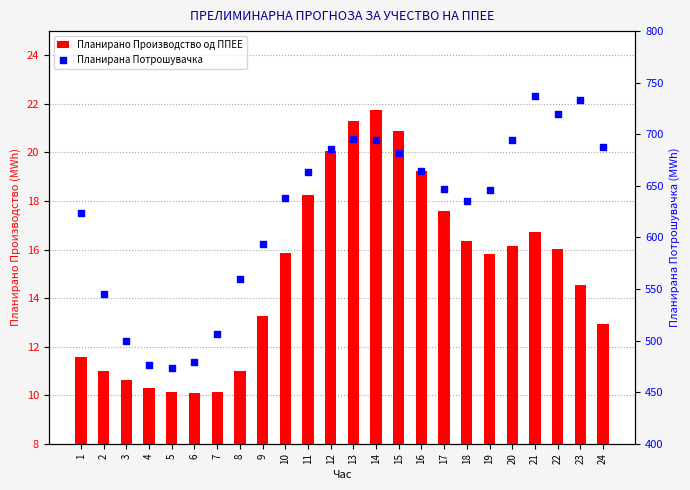

Which series contains the highest Y value?

Планирана Потрошувачка